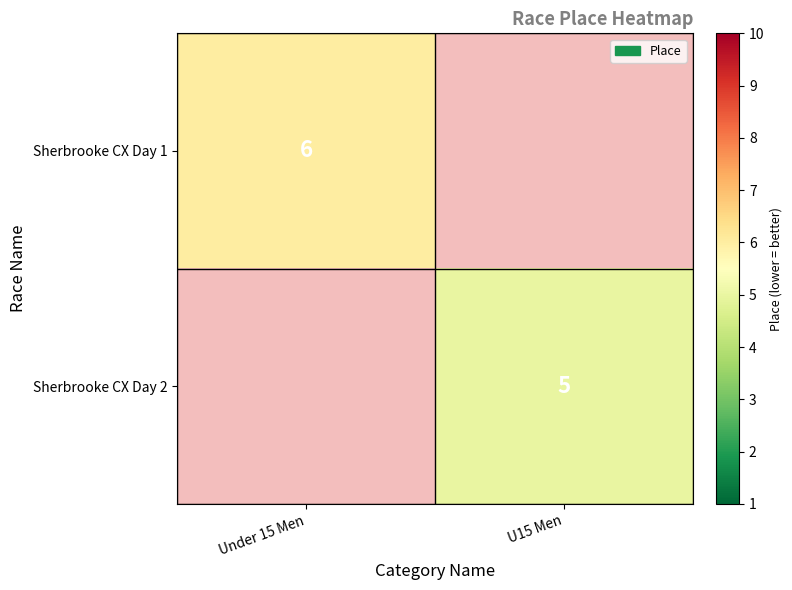

The value of Sherbrooke CX Day 2 at U15 Men is 8.6. True or false?

False